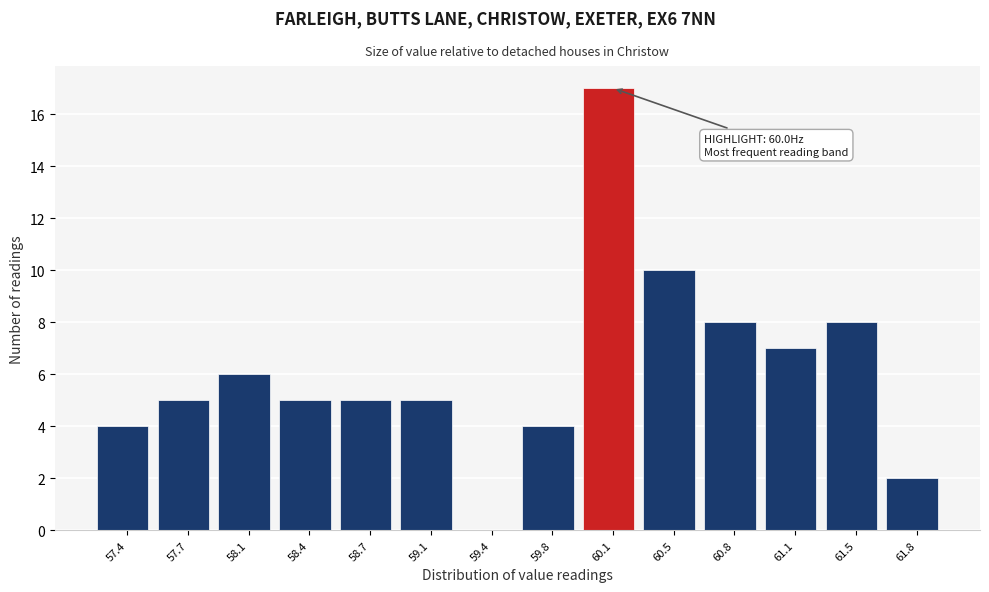

Which range on the x-axis has the tallest bar?

59.95 to 60.30